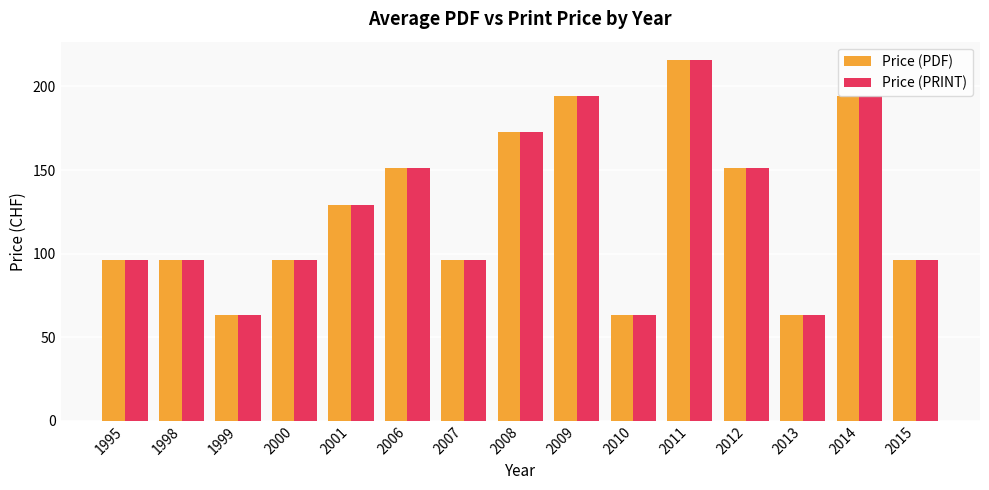

Reading left to right, what are all the values shown in this chart?

Price (PDF): 96	96	63	96	129	151	96	173	194	63	216	151	63	194	96
Price (PRINT): 96	96	63	96	129	151	96	173	194	63	216	151	63	194	96